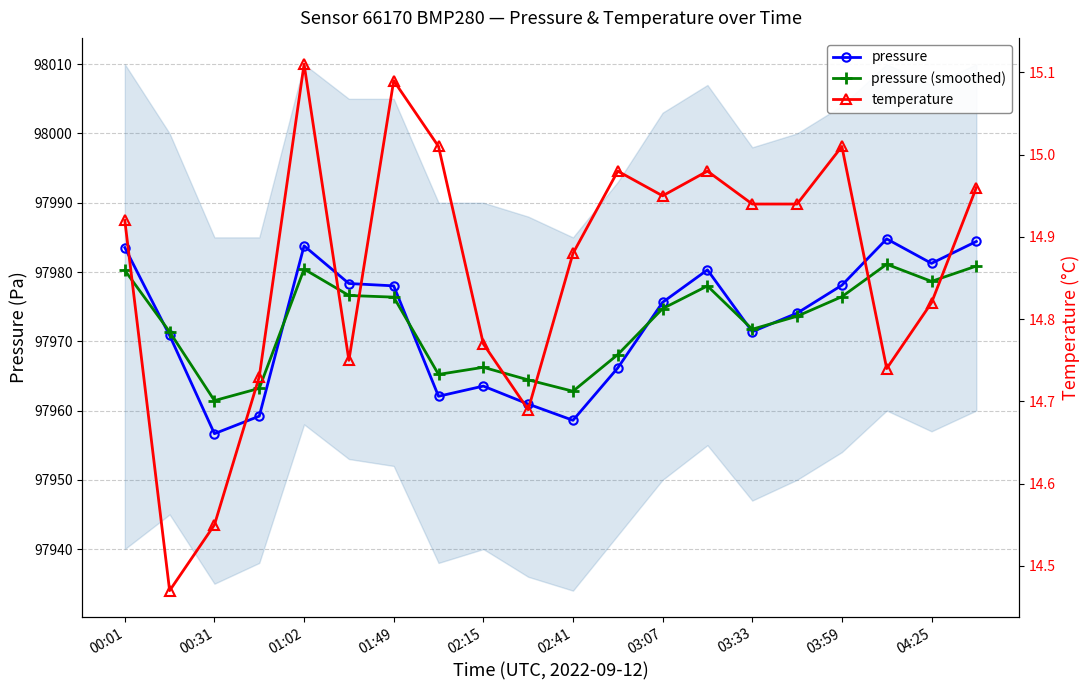

How many values in the pressure (smoothed) series exceed 97974?

10